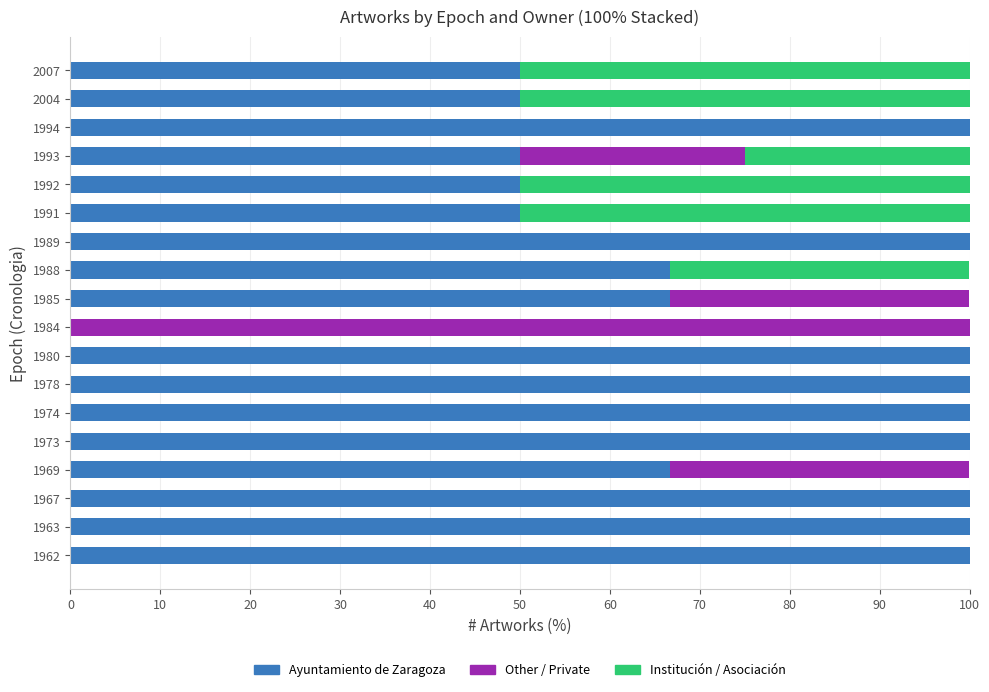

What are all the series names shown in the legend?

Ayuntamiento de Zaragoza, Other / Private, Institución / Asociación